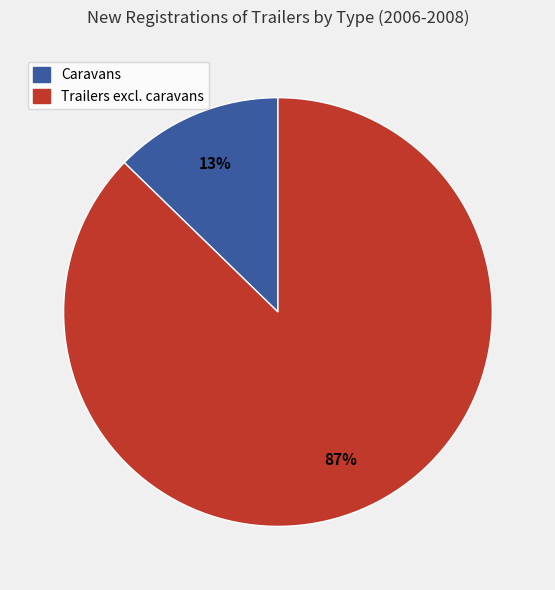

Does any single category account for the majority?

Yes